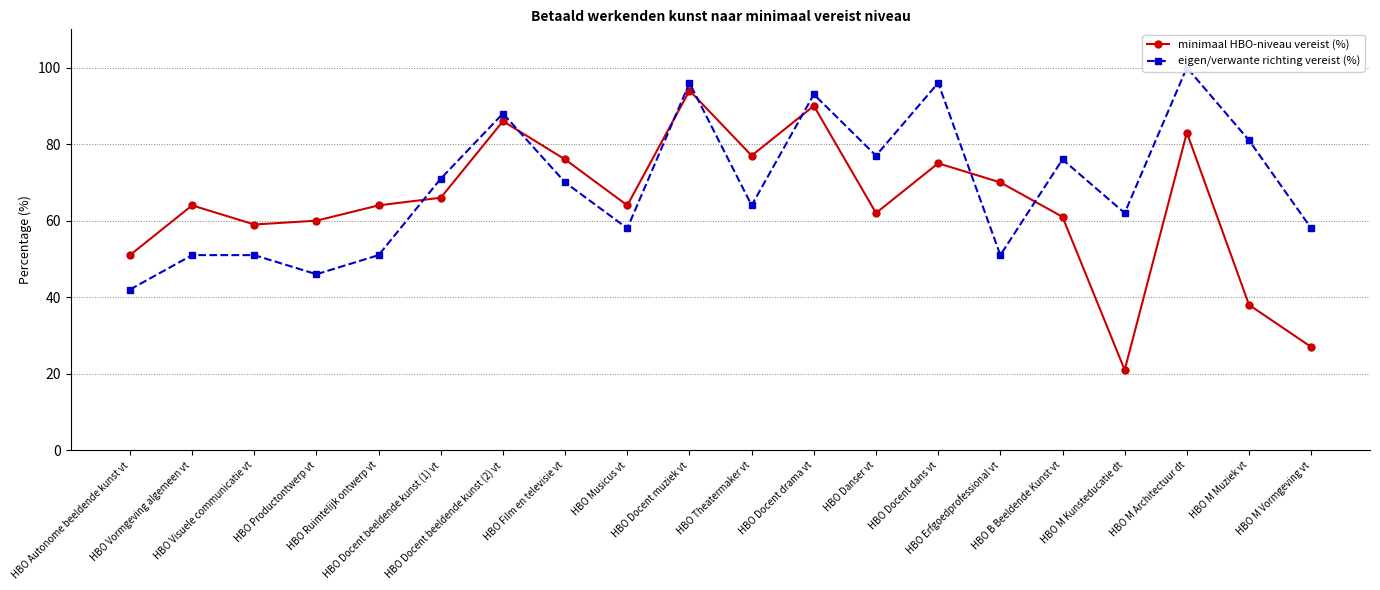

How many interior local valleys does the minimaal HBO-niveau vereist (%) series have?

5